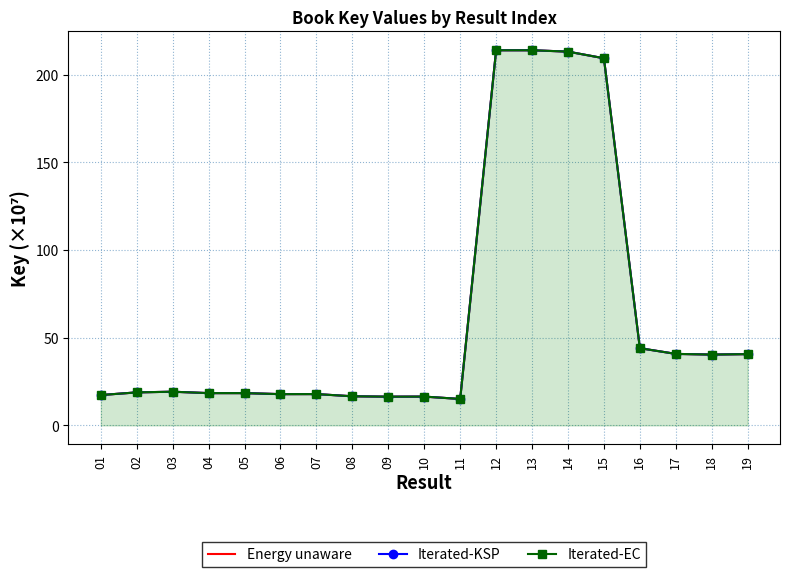

What is the value of the Iterated-KSP point at the 4th from the left?

18.4